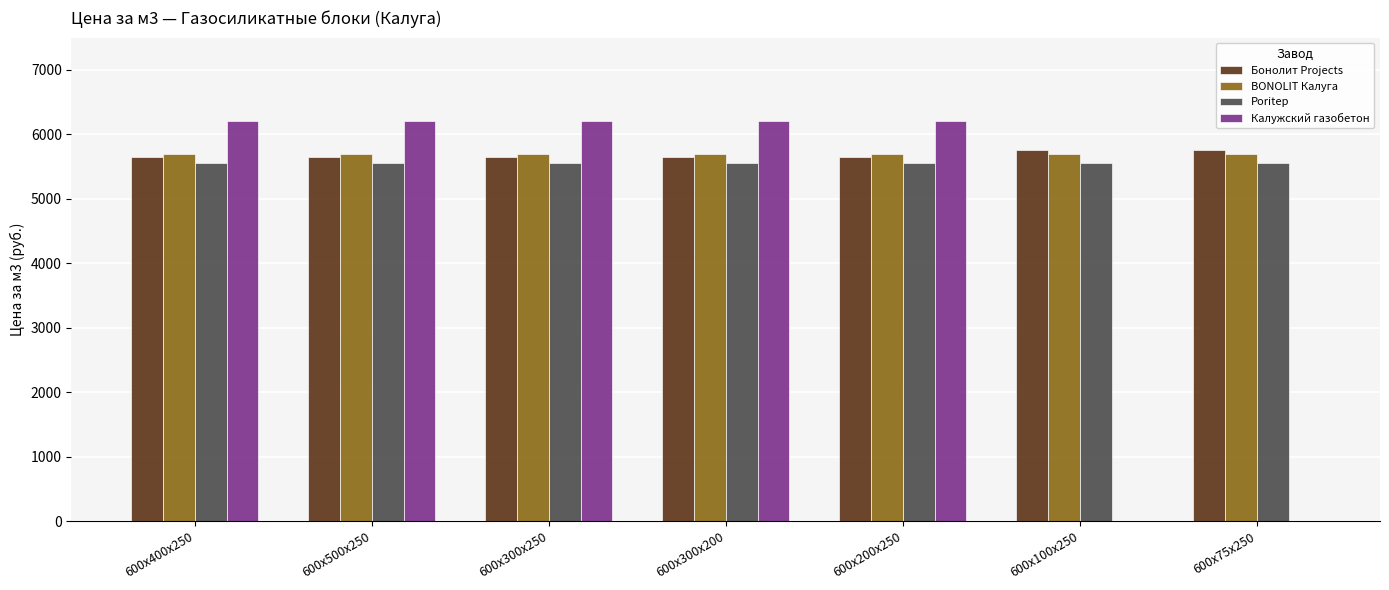

The value of Poritep at 600x200x250 is 3687. True or false?

False